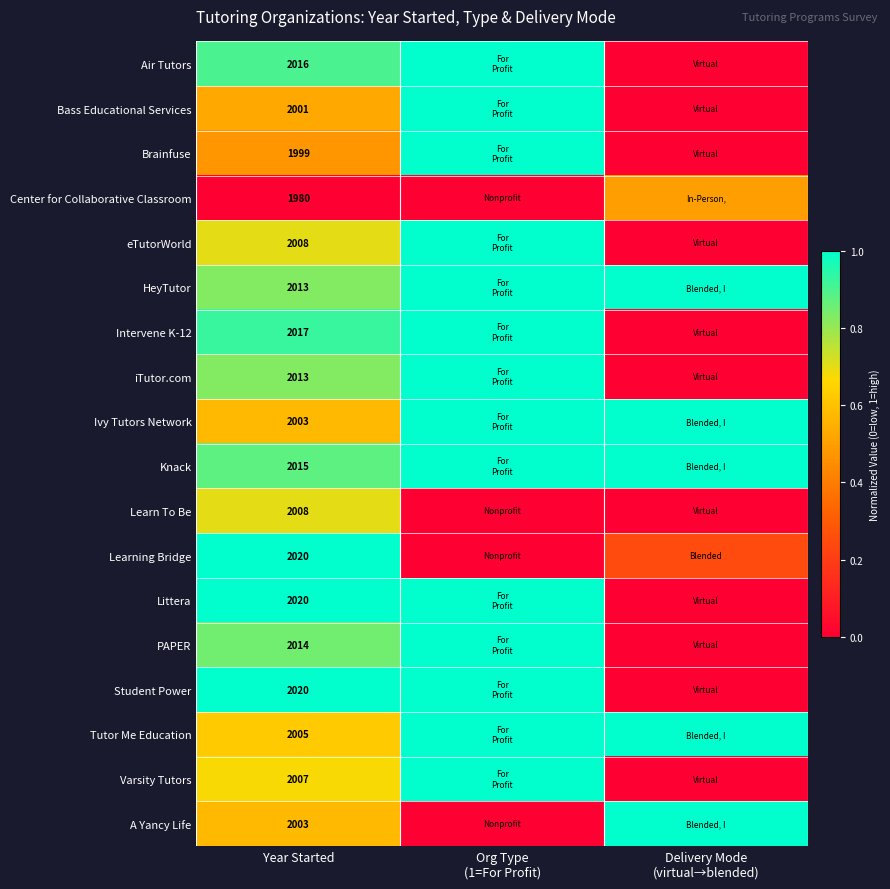

Where is Learning Bridge nearest to the value 0?

Org Type (1=For Profit)